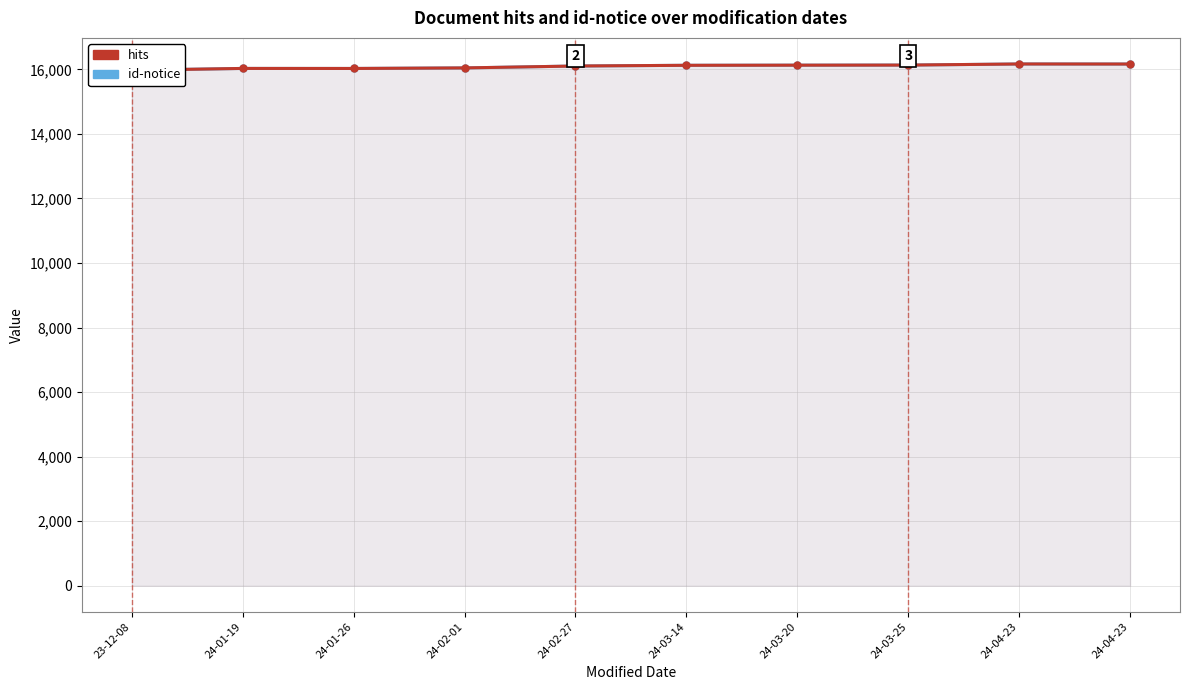

What is the approximate value of hits at 24-01-19, to the nearest 50?

16050